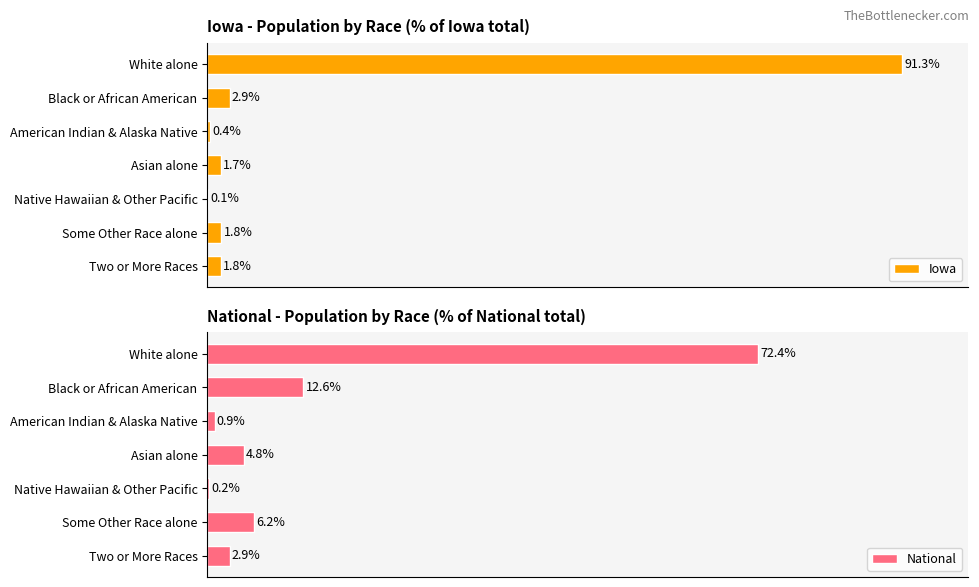

Which category has the highest value in the Iowa series?

White alone